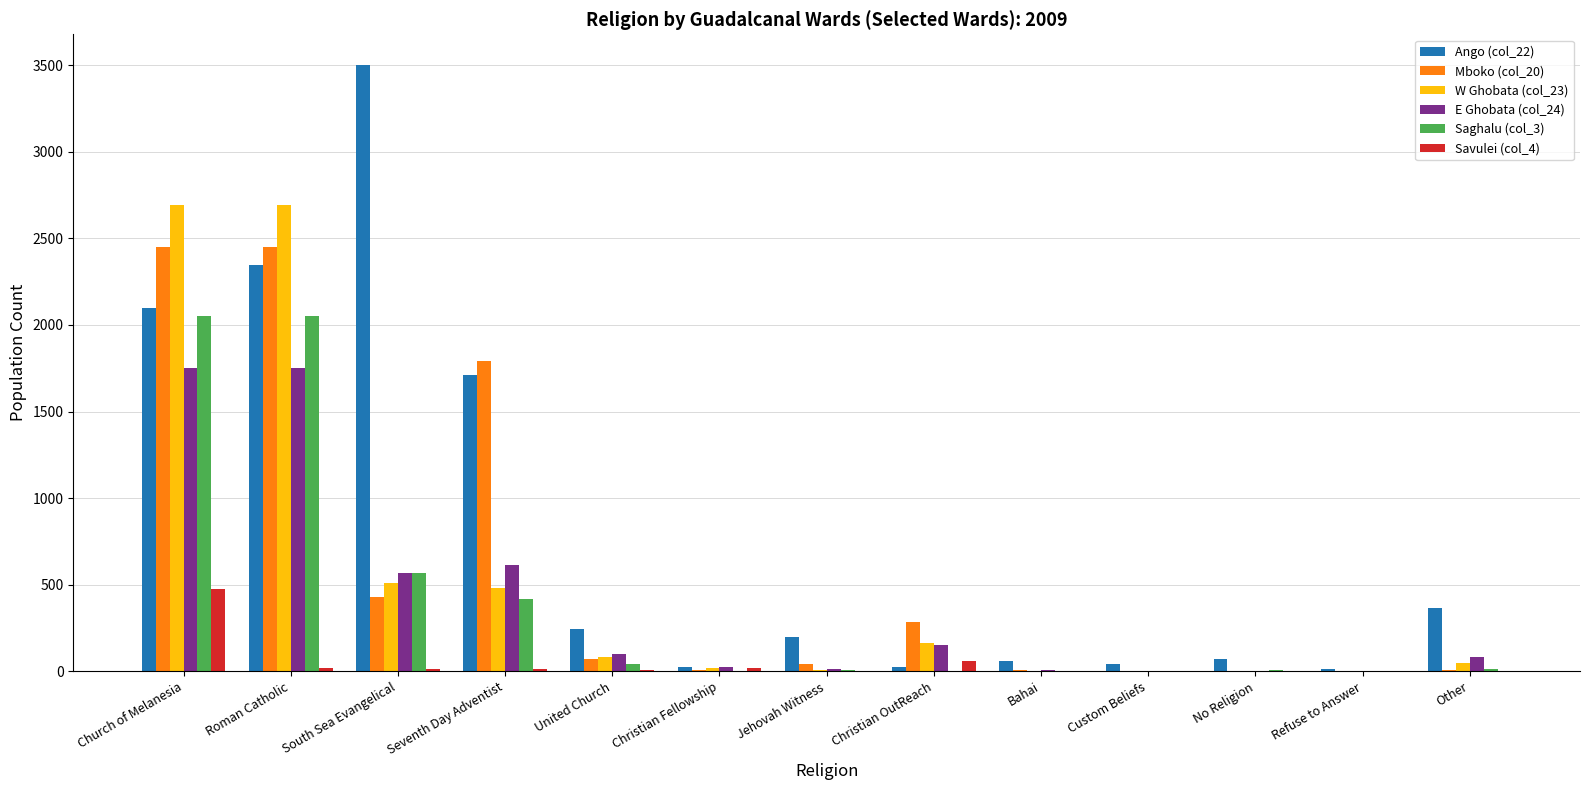

Which series has the largest total across all categories?

Ango (col_22)